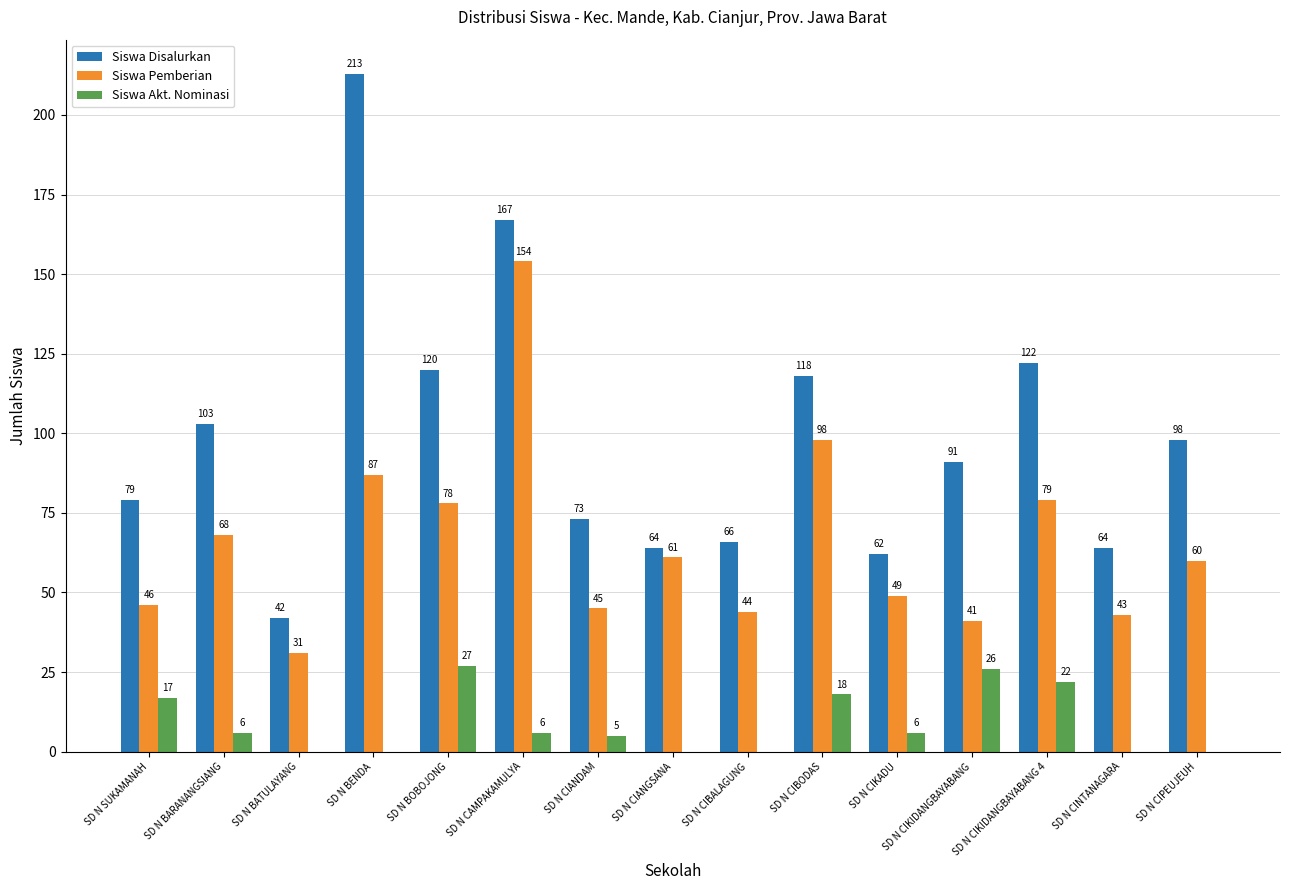

What is the sum of the Siswa Pemberian values at SD N BARANANGSIANG and SD N CIBALAGUNG?

112